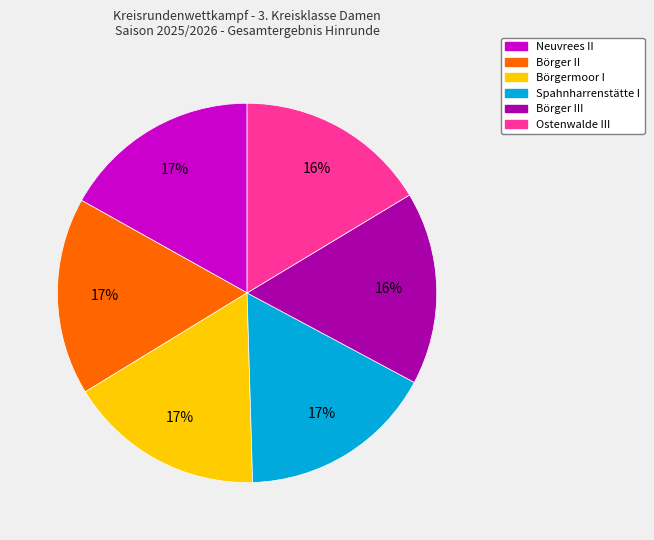

Approximately how many times larger is the value at Börgermoor I compared to Neuvrees II?

1.0